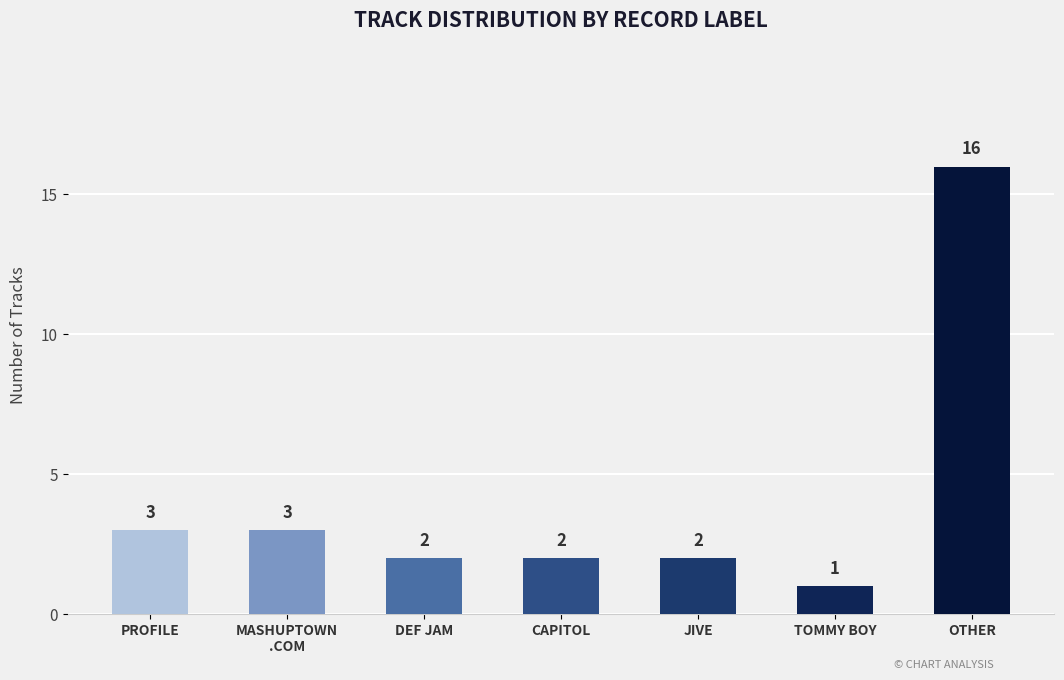

What is the label of the 3rd bar from the right?

JIVE